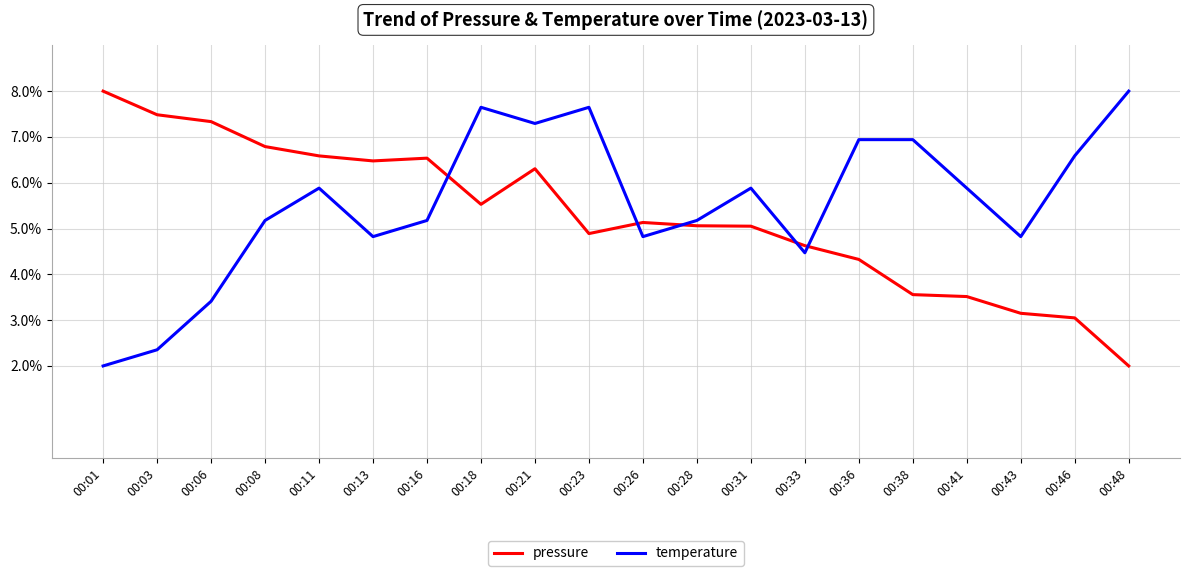

What is the spread (max minus min) of values at 00:13?

1.7